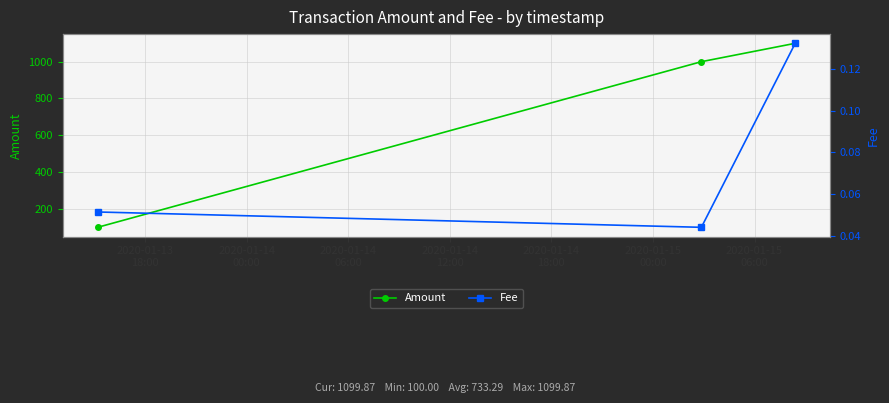

What is the value of the Amount point at the 3rd from the left?

1099.9